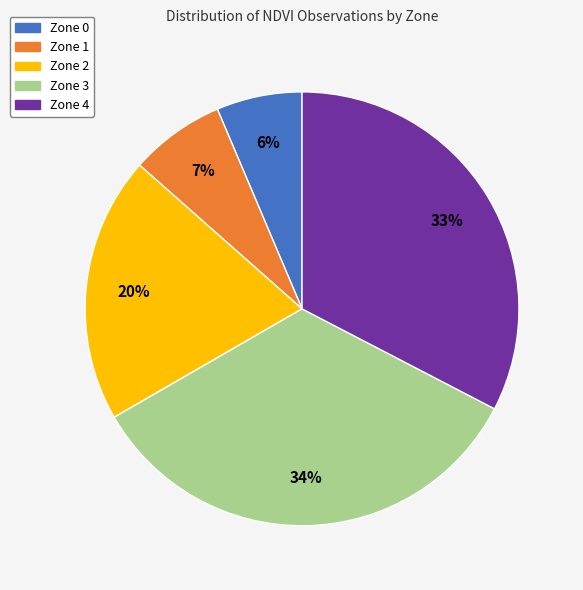

Between Zone 1 and Zone 3, which is larger?

Zone 3